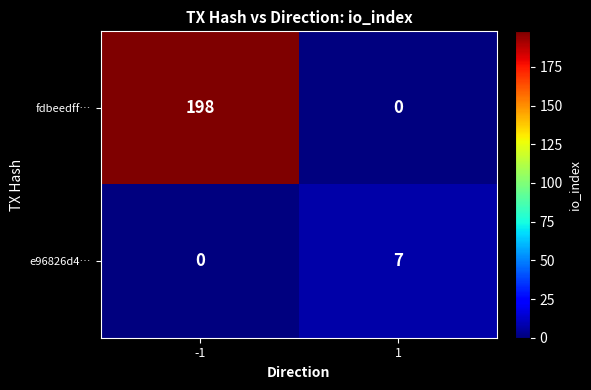

What is the spread (max minus min) of values at 1?

7